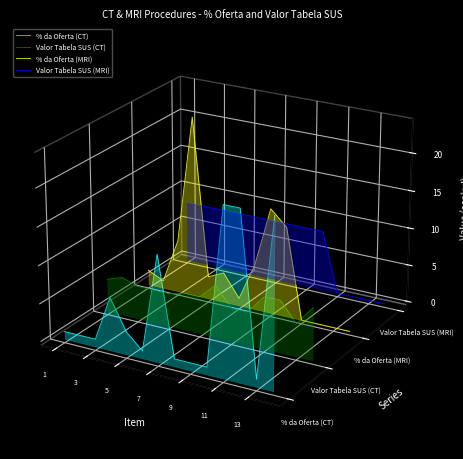

Which series has the largest total across all categories?

Valor Tabela SUS (MRI)